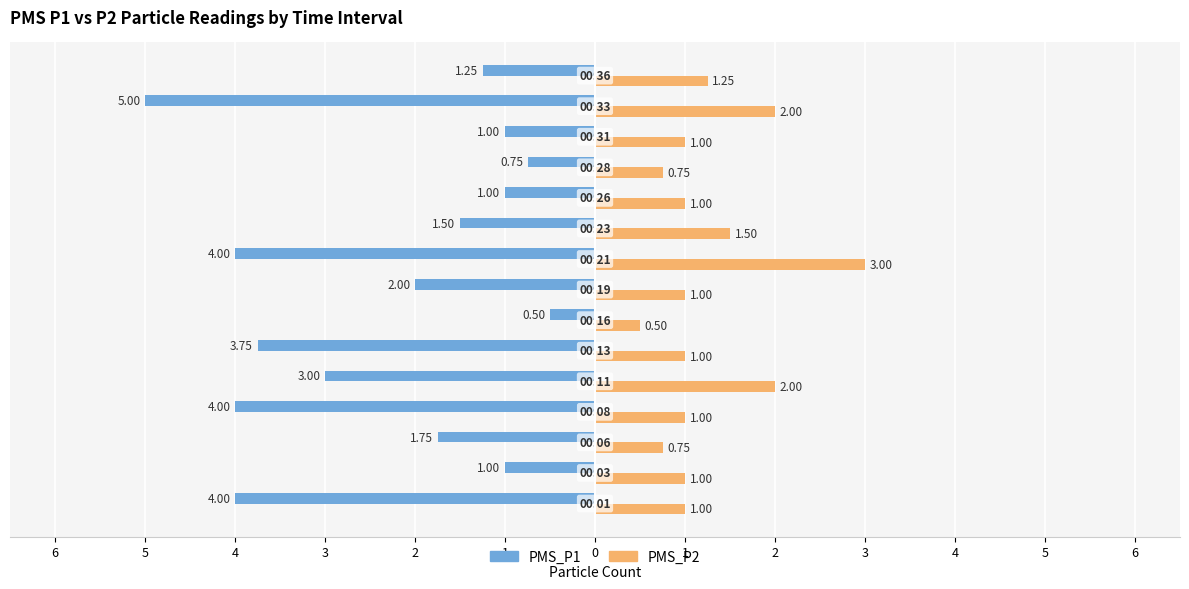

Does the chart contain any negative values?

Yes